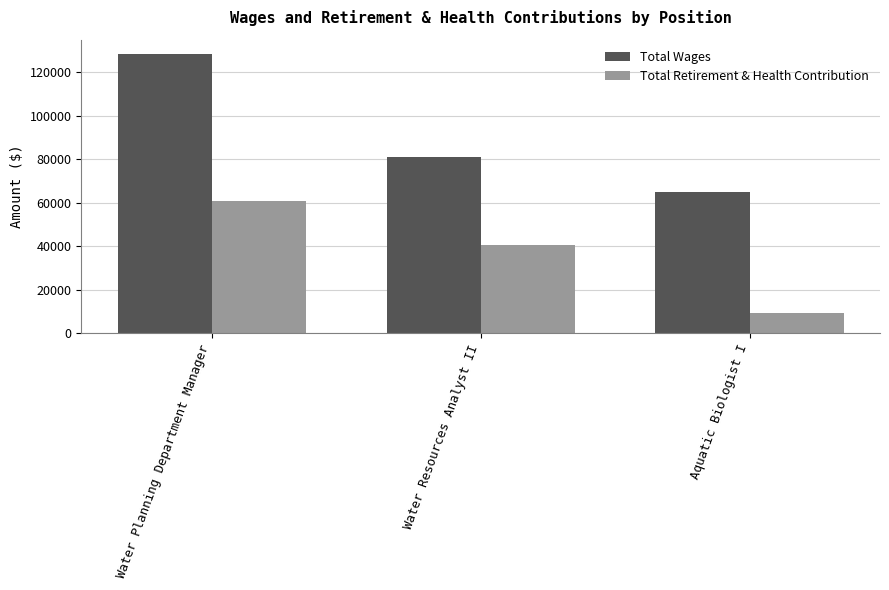

What is the sum of all Total Retirement & Health Contribution values?

111000